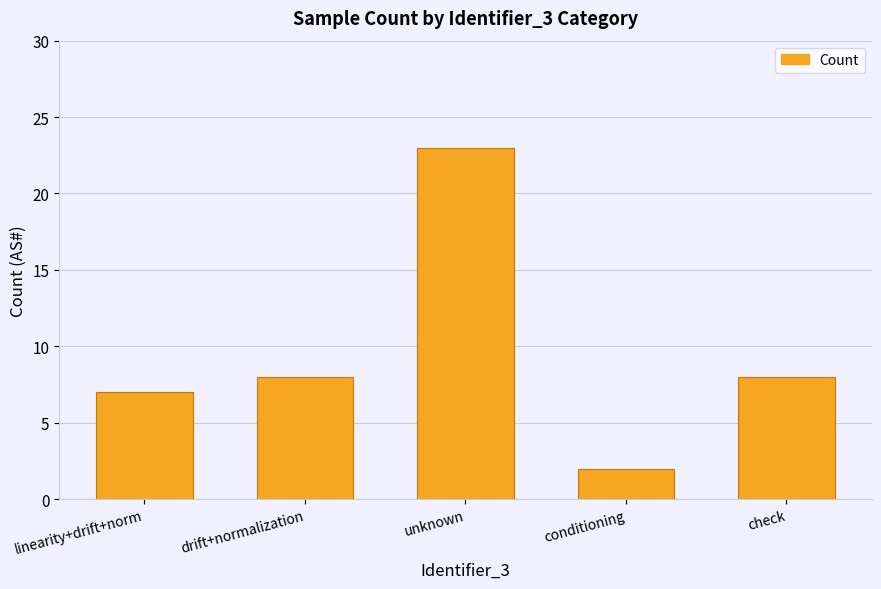

What is the label of the 2nd bar from the right?

conditioning